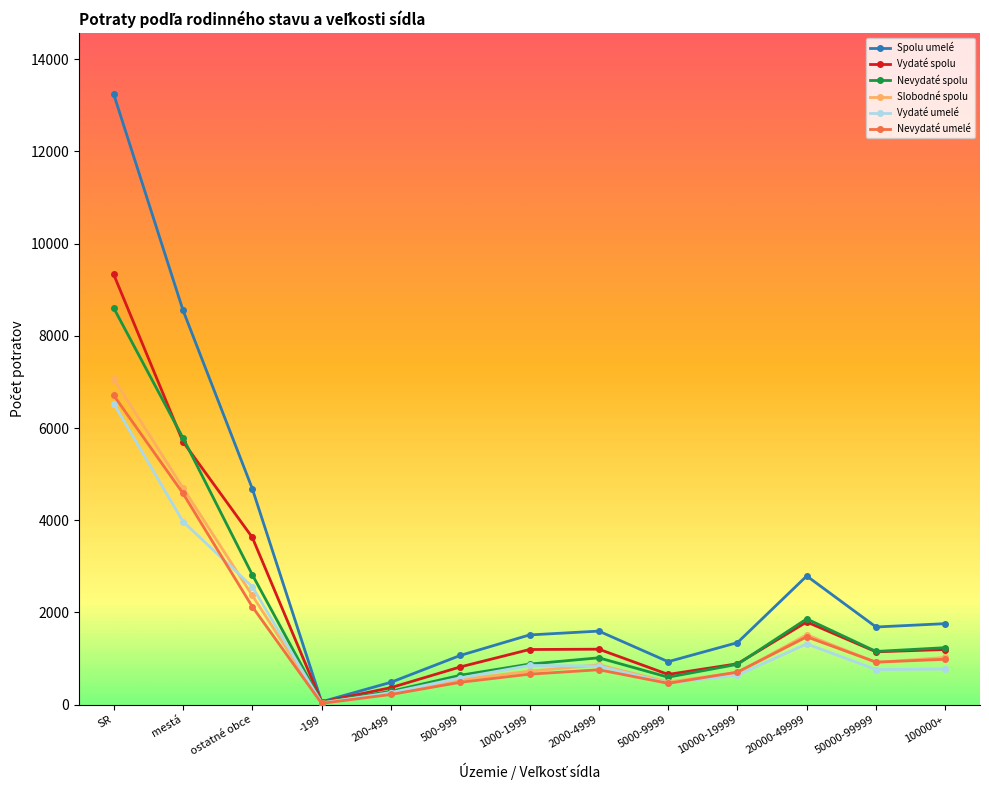

What are all the series names shown in the legend?

Spolu umelé, Vydaté spolu, Nevydaté spolu, Slobodné spolu, Vydaté umelé, Nevydaté umelé